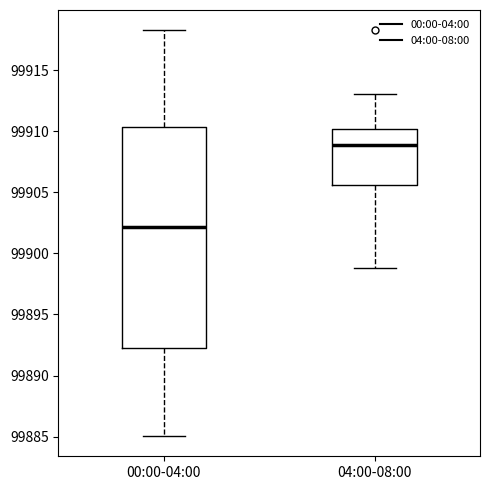

Reading left to right, transcribe this box plot: for each box, give where its median line is, the range the box spans, and where its two whiskers end, as read against the y-axis. The values are not printed on the chart, so give them approximately, as read against the axis.

00:00-04:00: median 99902.0, box 99892.5 to 99910.5, whiskers 99885.0 to 99918.5
04:00-08:00: median 99909.0, box 99905.5 to 99910.0, whiskers 99899.0 to 99913.0